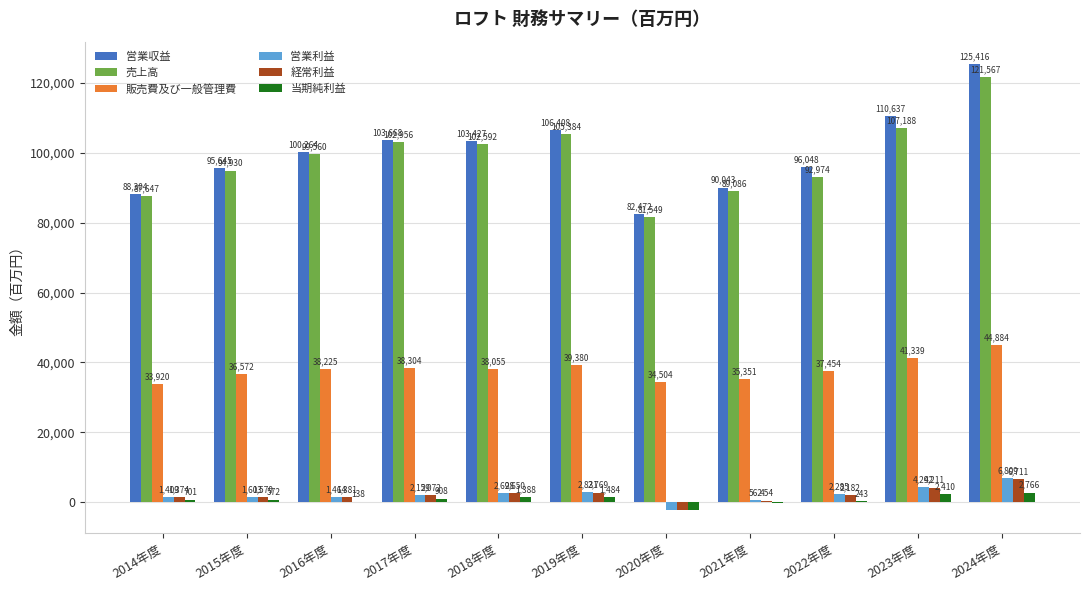

What is the maximum value shown in the chart?

125416